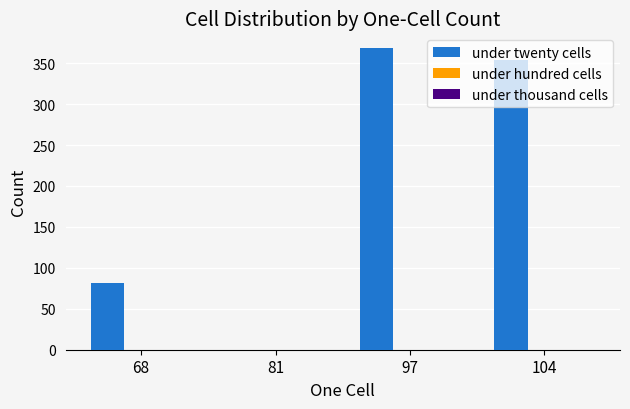

What is the approximate value at 97, to the nearest 10?

370